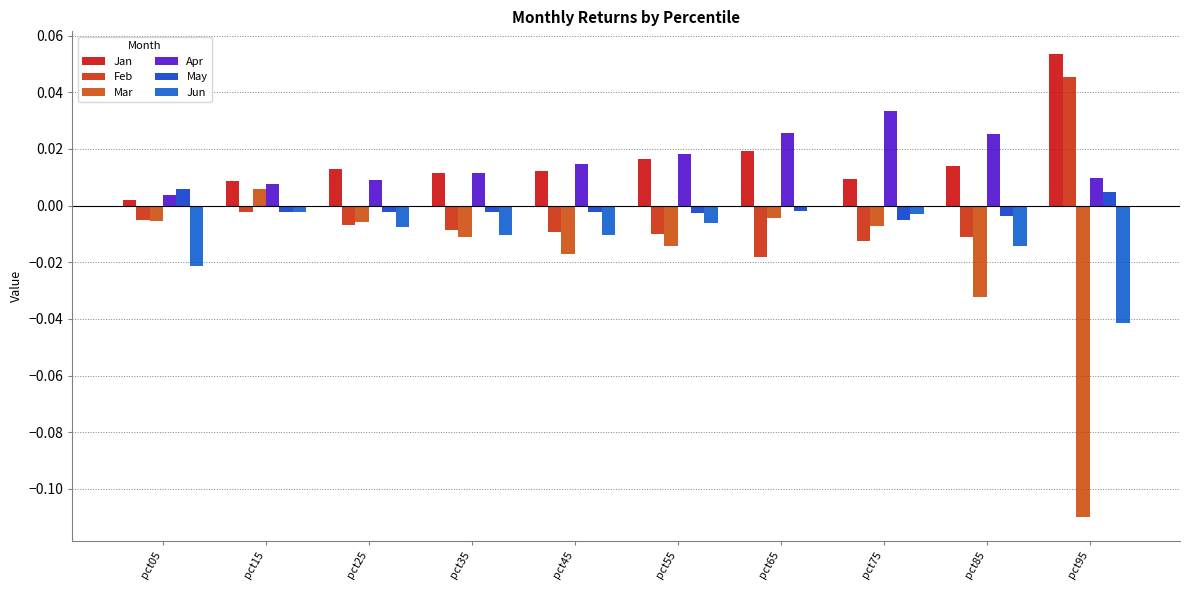

Reading left to right, transcribe all the data shown in this chart.

Jan: pct05=0.0	pct15=0.0	pct25=0.0	pct35=0.0	pct45=0.0	pct55=0.0	pct65=0.0	pct75=0.0	pct85=0.0	pct95=0.1
Feb: pct05=-0.0	pct15=-0.0	pct25=-0.0	pct35=-0.0	pct45=-0.0	pct55=-0.0	pct65=-0.0	pct75=-0.0	pct85=-0.0	pct95=0.0
Mar: pct05=-0.0	pct15=0.0	pct25=-0.0	pct35=-0.0	pct45=-0.0	pct55=-0.0	pct65=-0.0	pct75=-0.0	pct85=-0.0	pct95=-0.1
Apr: pct05=0.0	pct15=0.0	pct25=0.0	pct35=0.0	pct45=0.0	pct55=0.0	pct65=0.0	pct75=0.0	pct85=0.0	pct95=0.0
May: pct05=0.0	pct15=-0.0	pct25=-0.0	pct35=-0.0	pct45=-0.0	pct55=-0.0	pct65=-0.0	pct75=-0.0	pct85=-0.0	pct95=0.0
Jun: pct05=-0.0	pct15=-0.0	pct25=-0.0	pct35=-0.0	pct45=-0.0	pct55=-0.0	pct65=-0.0	pct75=-0.0	pct85=-0.0	pct95=-0.0